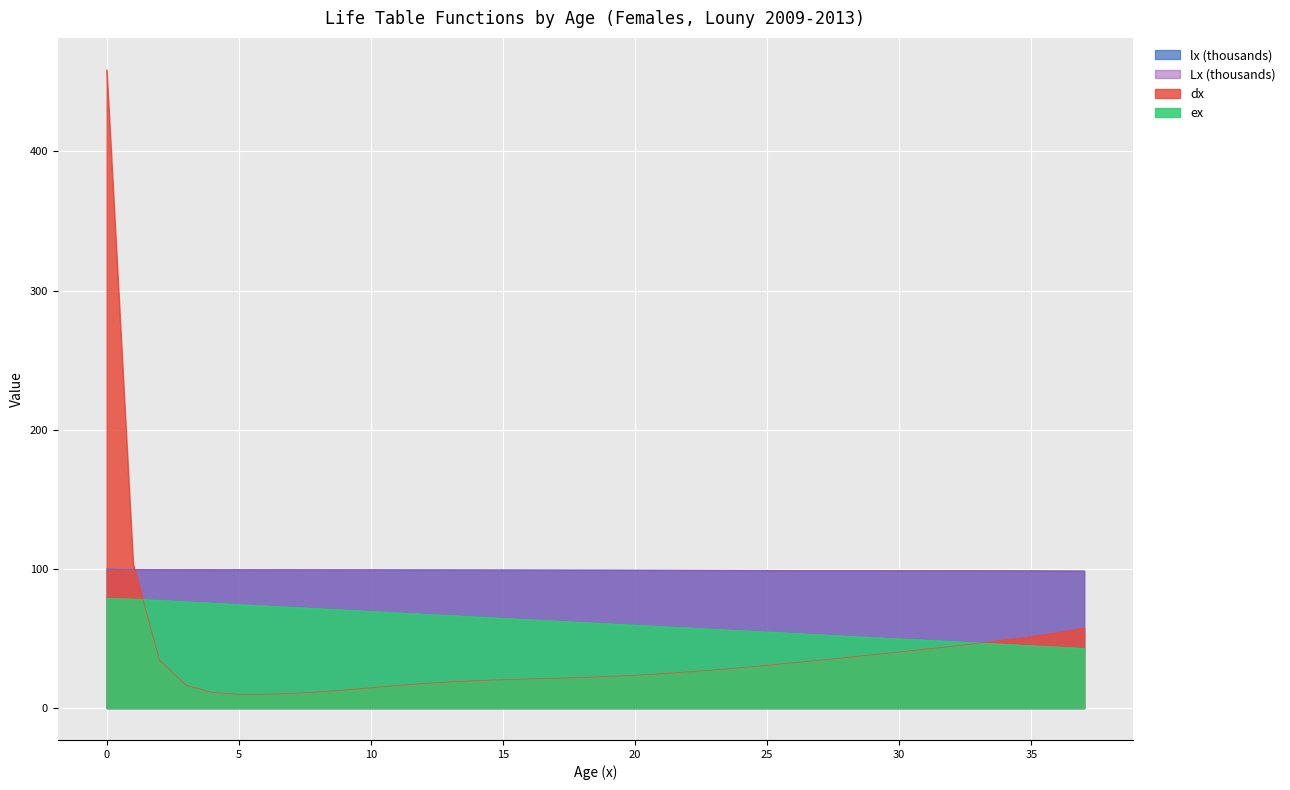

What is the sum of the ex values at 11 and 20?

128.0